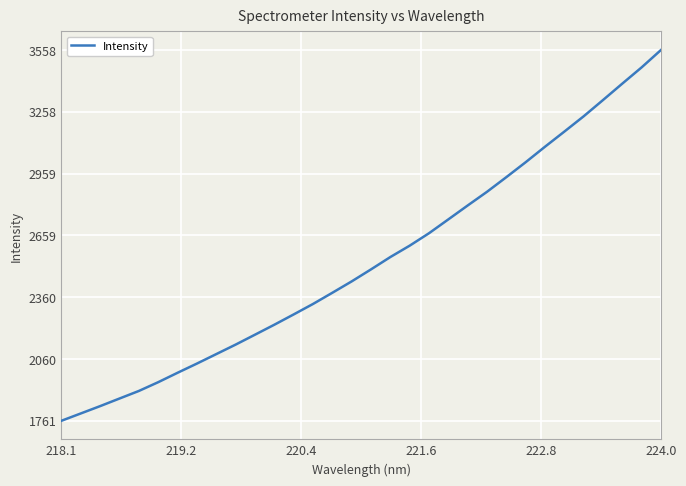

What is the greatest value displayed?

3558.0